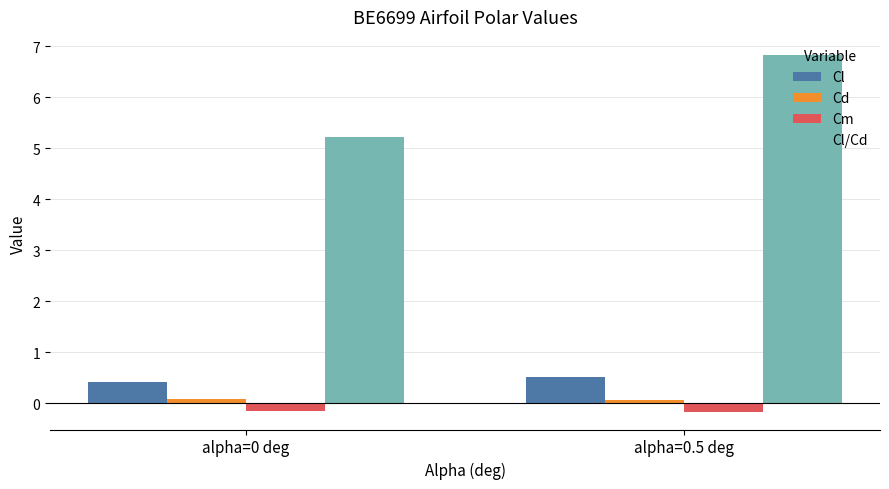

Is it true that Cd equals 0.1 at alpha=0 deg?

True